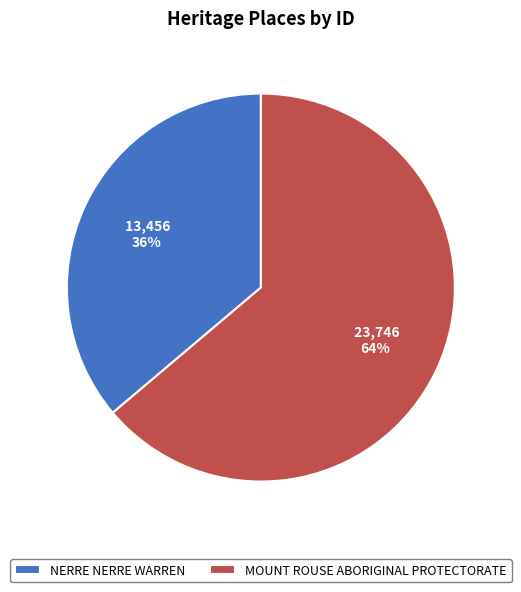

True or false: MOUNT ROUSE ABORIGINAL PROTECTORATE accounts for 53% of the total.

False